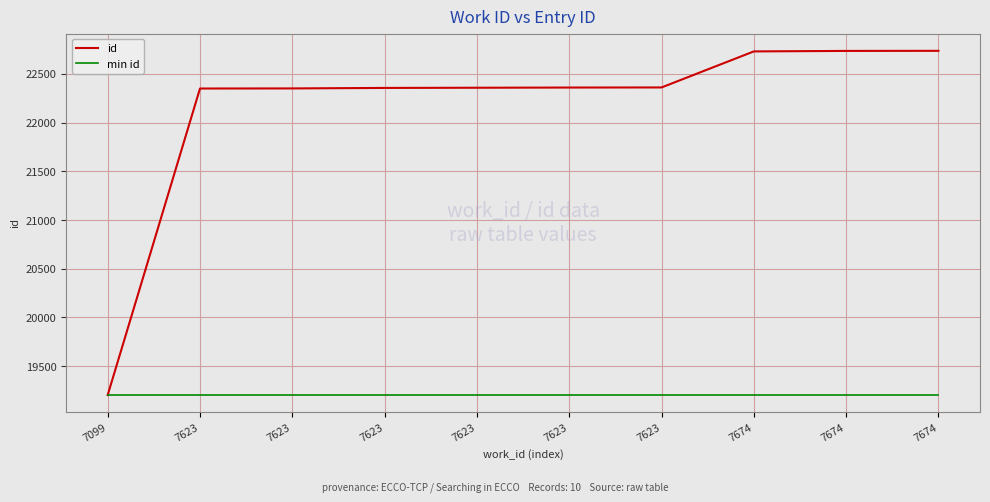

What are all the series names shown in the legend?

id, min id